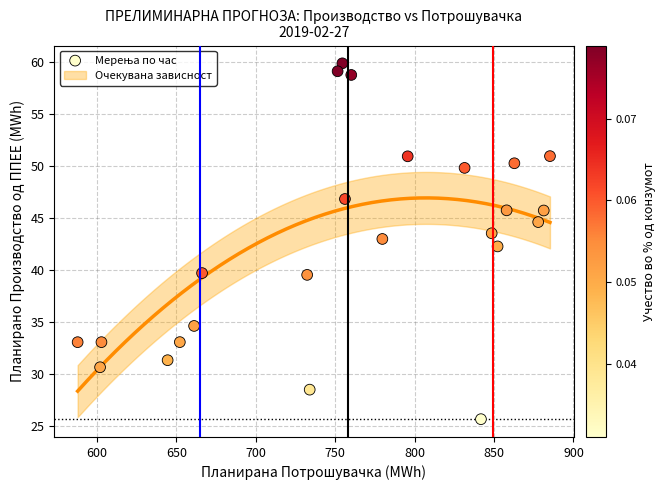

What is the range of Y values (max minus min)?

34.2